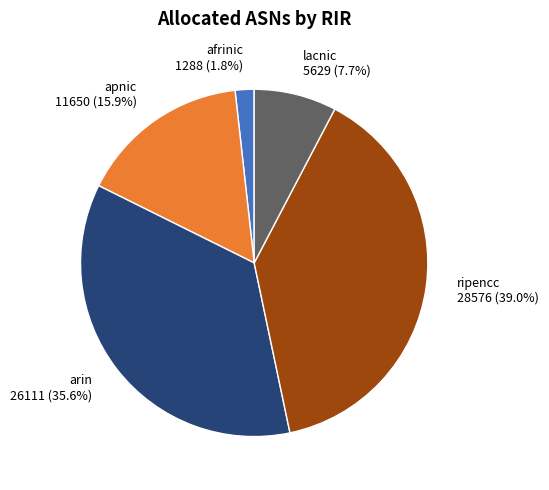

True or false: arin accounts for 23% of the total.

False